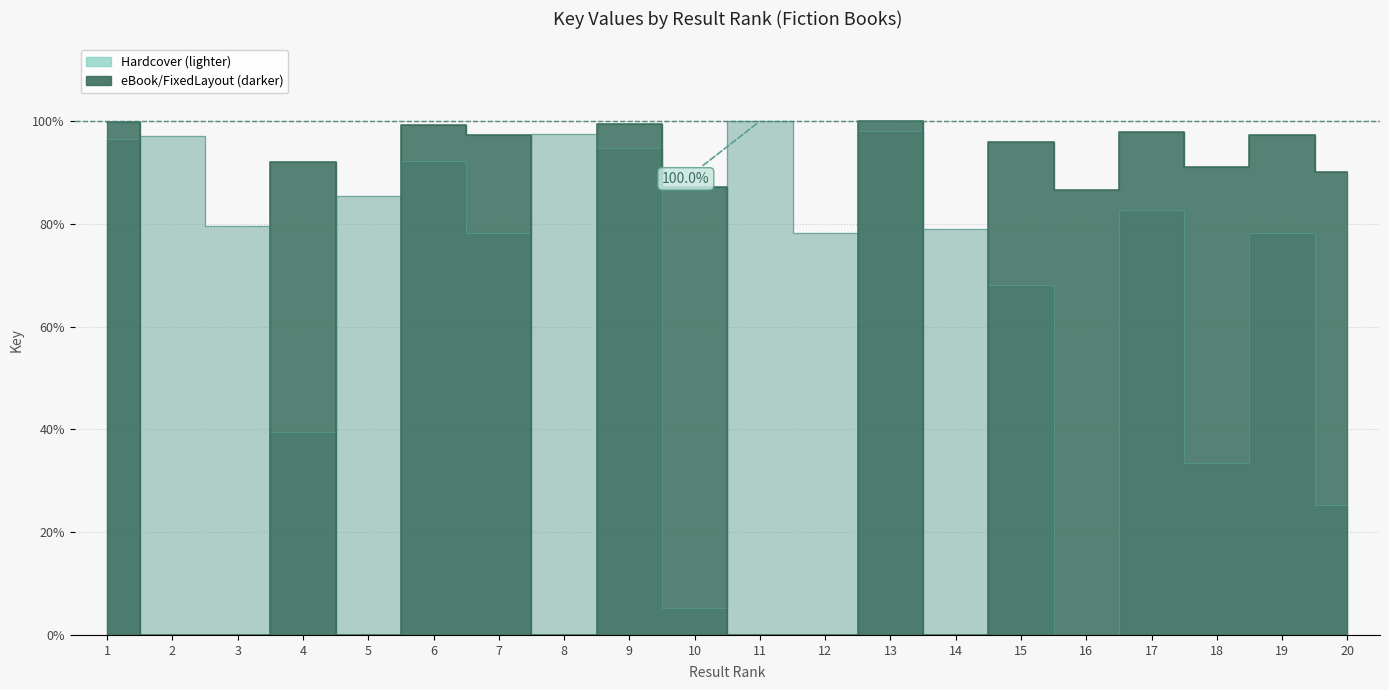

Which series ends up on top after the final intersection of eBook/FixedLayout and Hardcover?

eBook/FixedLayout